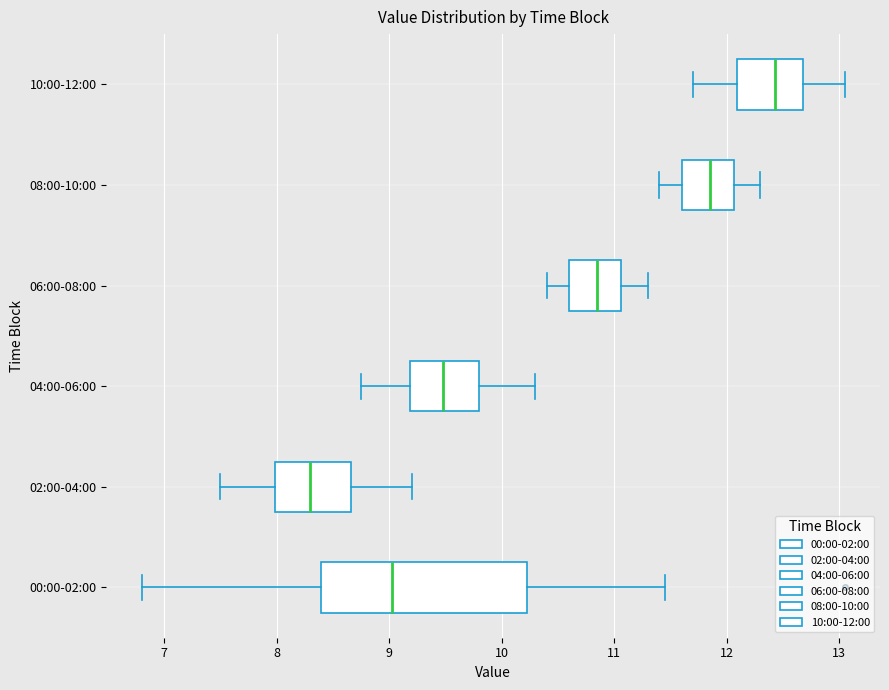

Where is the right edge of the box for 10:00-12:00 on the x-axis? The values are not printed on the chart, so give them approximately, as read against the axis.

12.7